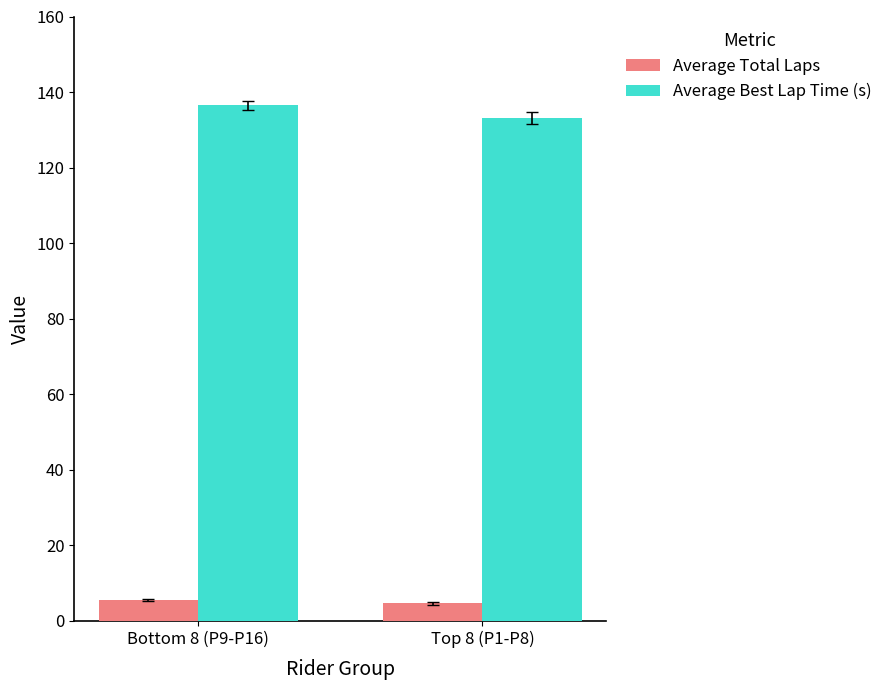

What is the difference between the Average Best Lap Time (s) values at Bottom 8 (P9-P16) and Top 8 (P1-P8)?

3.4